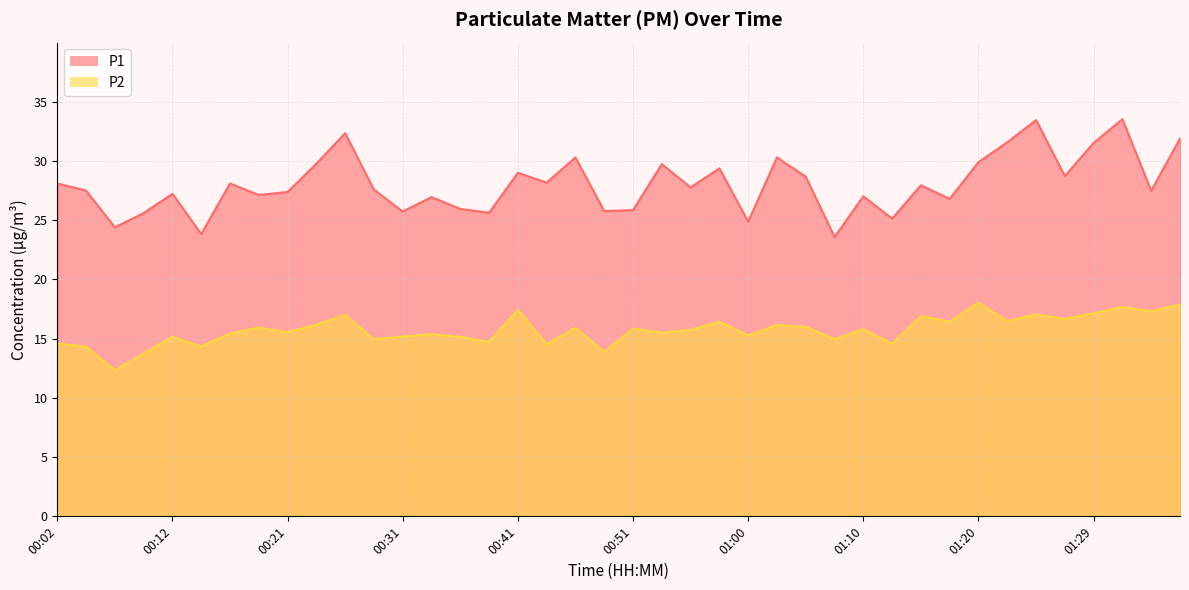

Read the P1 value at 00:19.

27.1